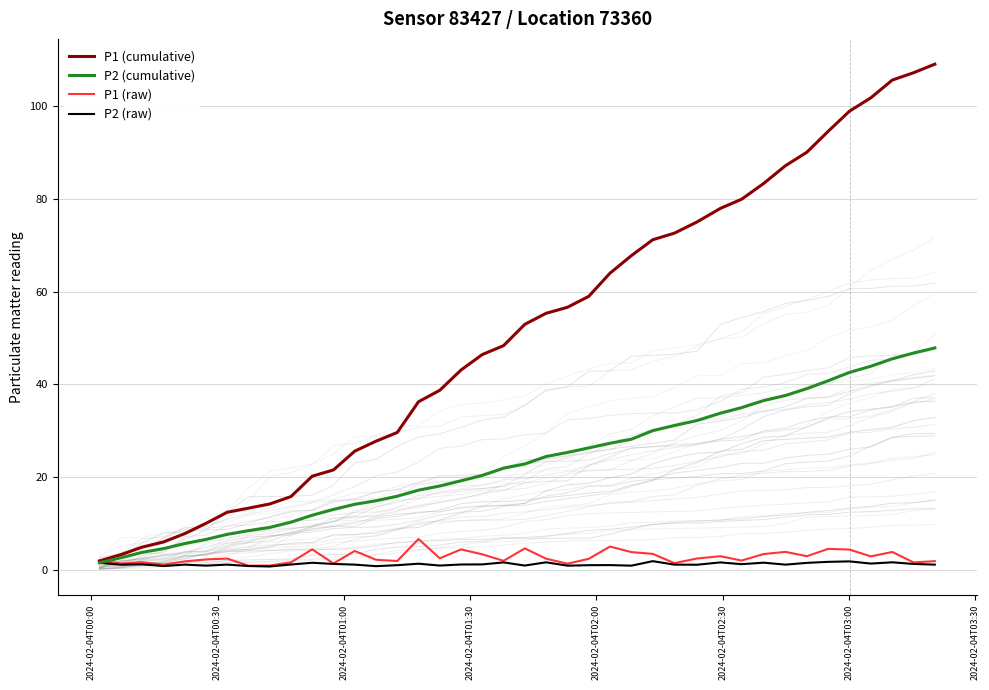

What is the lowest value of the P2 (raw) series?

0.7